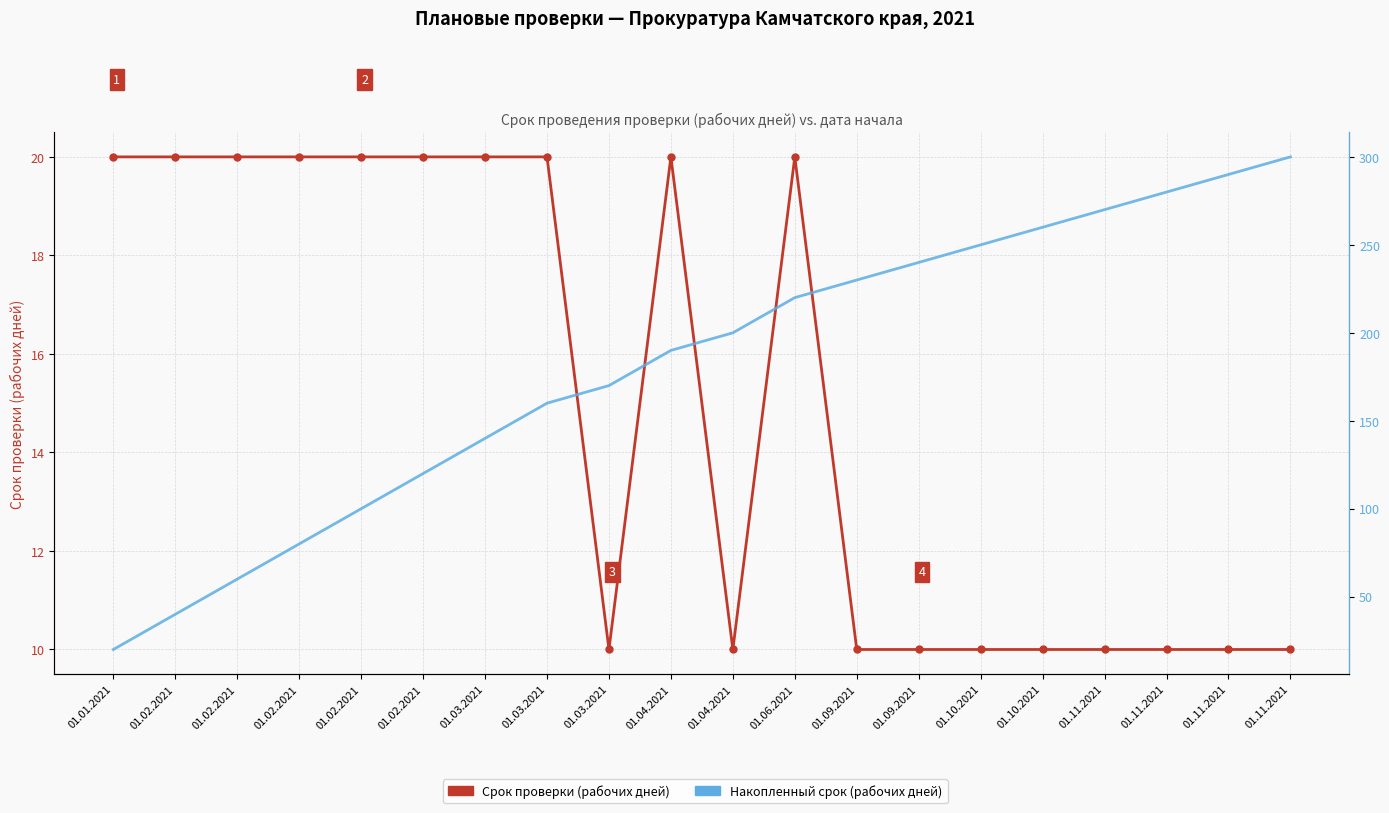

How many categories are shown in the chart?

20